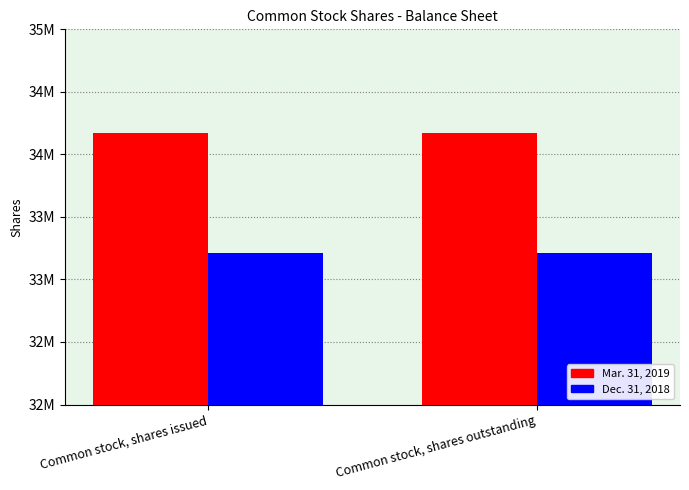

True or false: Mar. 31, 2019 has a value of 54371034 at Common stock, shares issued.

False